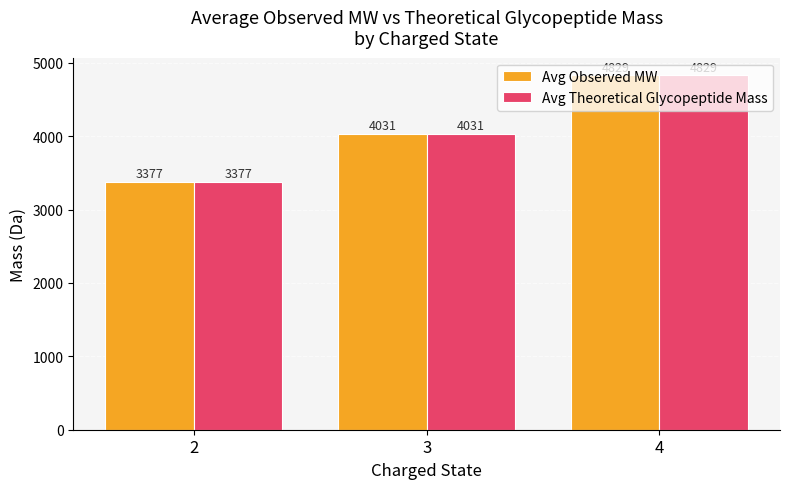

What is the difference between the Avg Theoretical Glycopeptide Mass values at 2 and 4?

1451.5